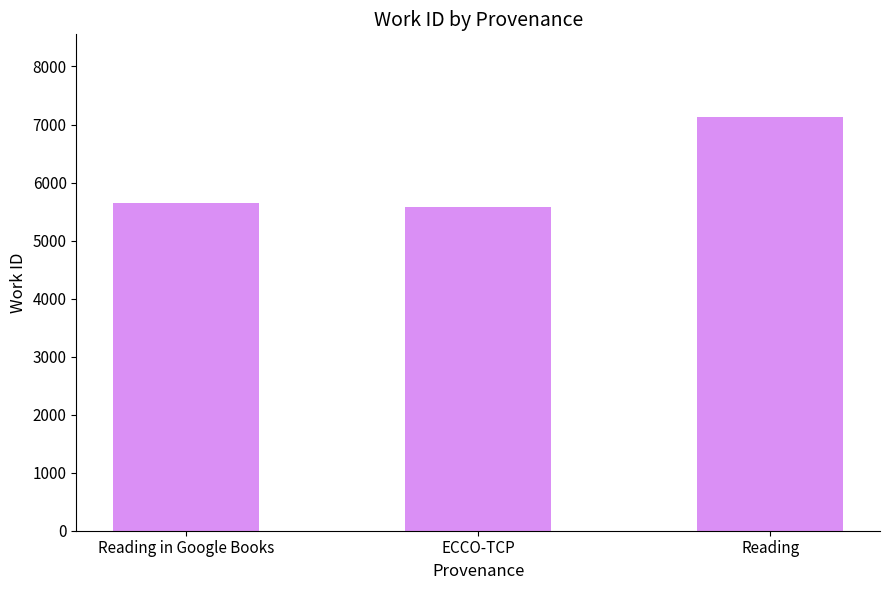

At which category does the chart reach its peak across all series?

Reading